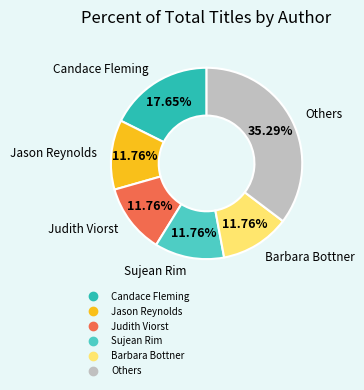

Is there a majority slice in this chart?

No